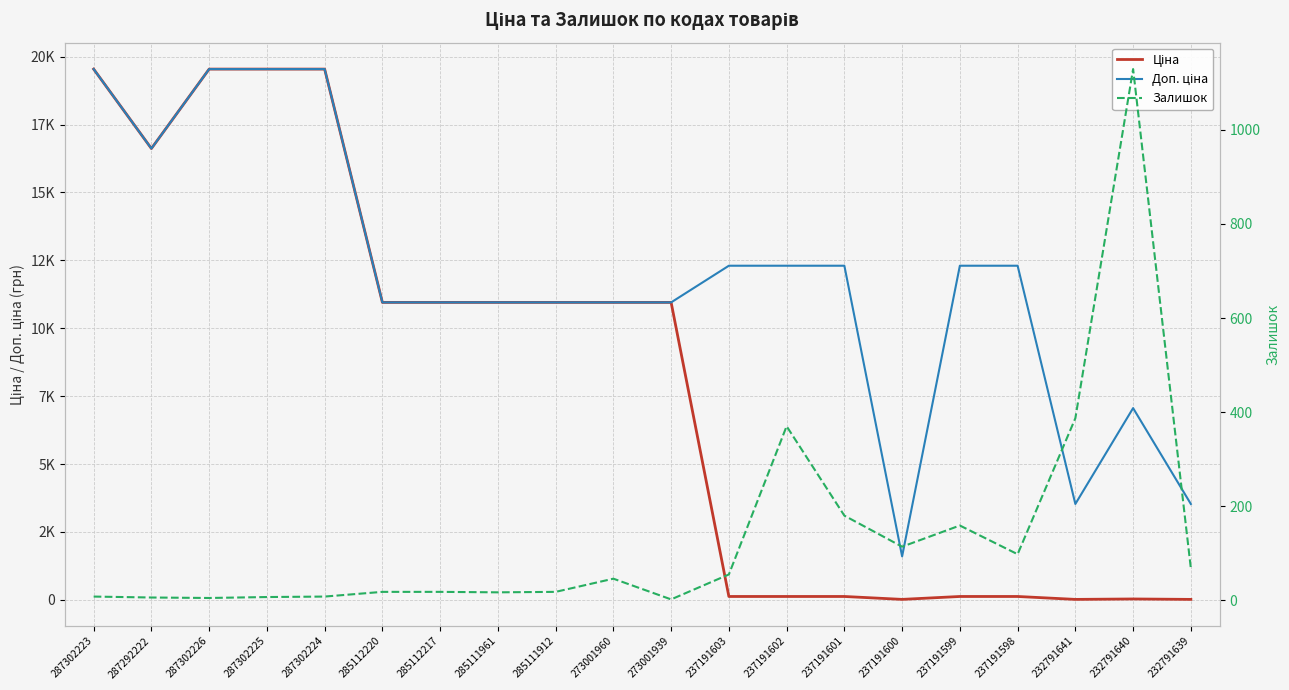

Which series has the widest spread of values?

Ціна